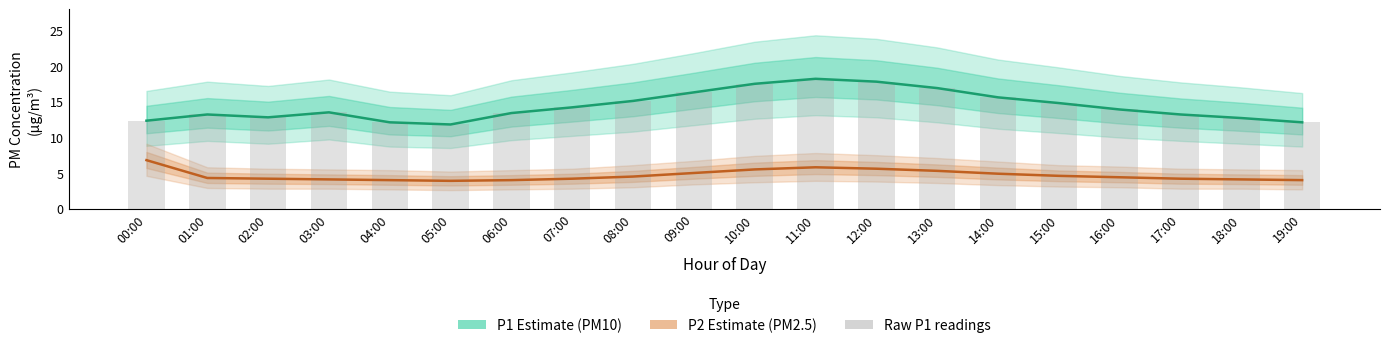

Are the bars horizontal?

No